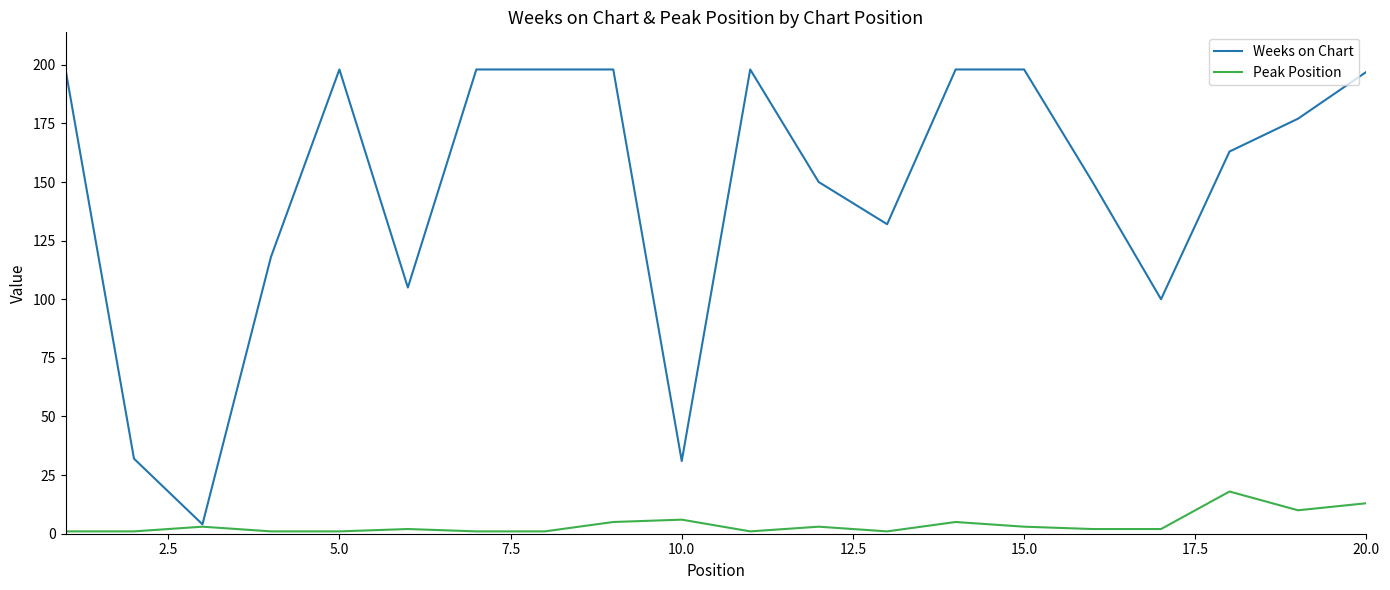

Reading right to left, extract all data points from this chart.

Weeks on Chart: 197	177	163	100	150	198	198	132	150	198	31	198	198	198	105	198	118	4	32	198
Peak Position: 13	10	18	2	2	3	5	1	3	1	6	5	1	1	2	1	1	3	1	1